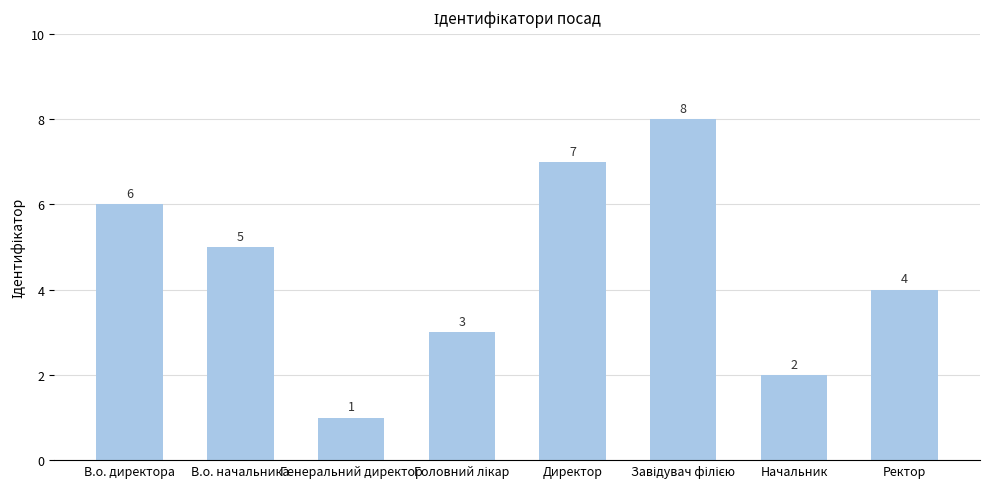

What is the change in value from В.о. начальника to Ректор?

-1